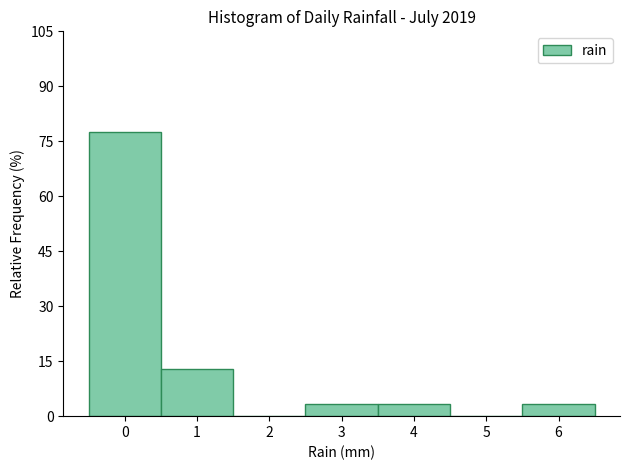

How tall is the bar that spans 3.5 to 4.5 on the x-axis? The values are not printed on the chart, so give them approximately, as read against the axis.

4